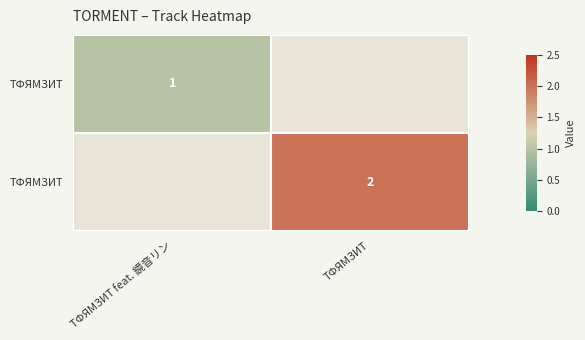

True or false: TФЯMЗИT has a value of 1 at TФЯMЗИT feat. 鏡音リン.

True